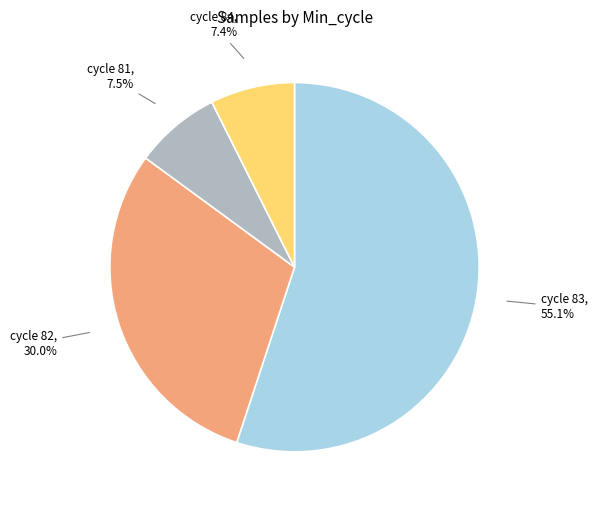

Is there a majority slice in this chart?

Yes